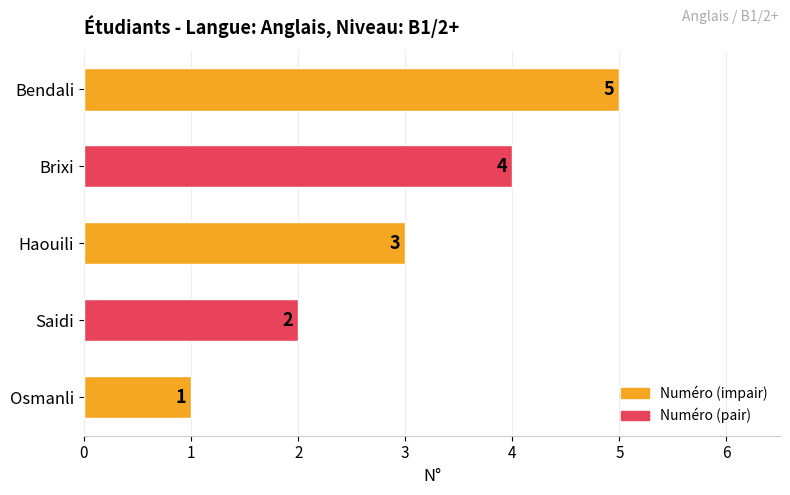

Are the bars grouped side by side (vs. stacked)?

No